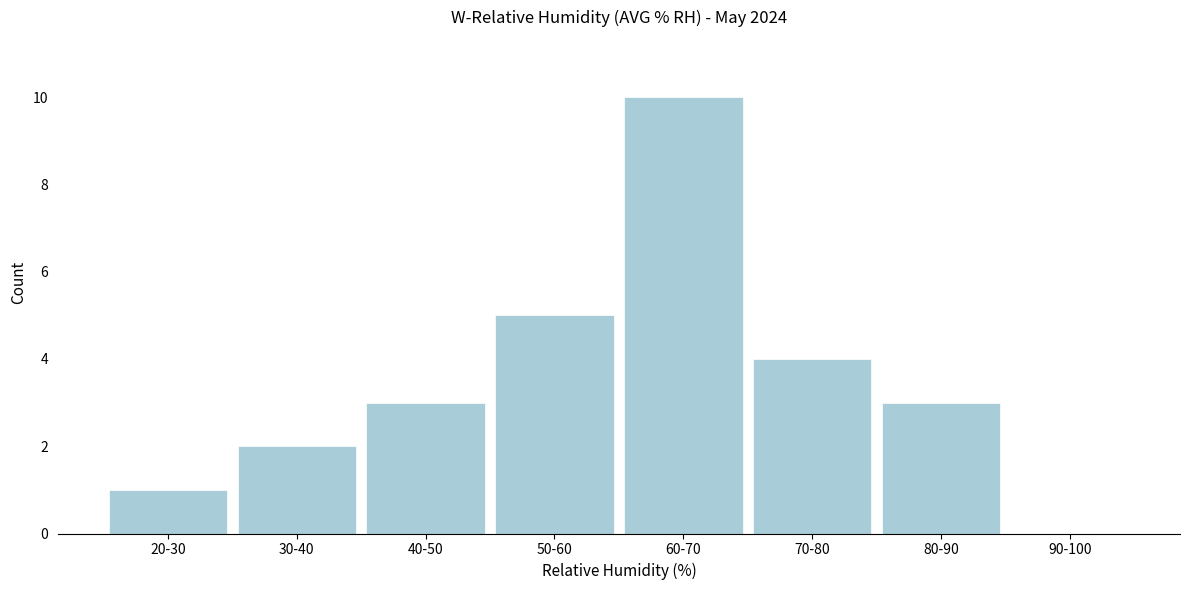

Reading left to right, extract all data points from this chart.

20-30=1	30-40=2	40-50=3	50-60=5	60-70=10	70-80=4	80-90=3	90-100=0